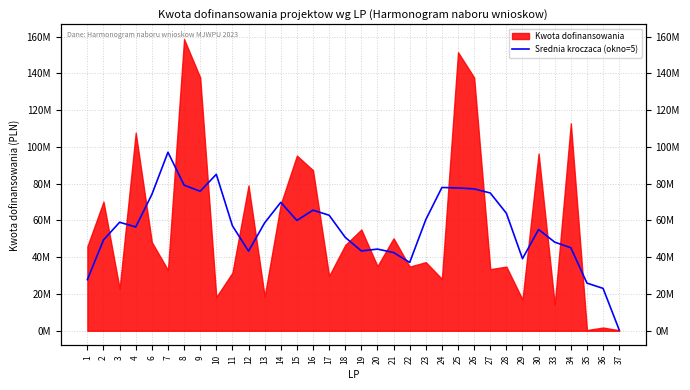

The value at 8 is 45150008.8. True or false?

False